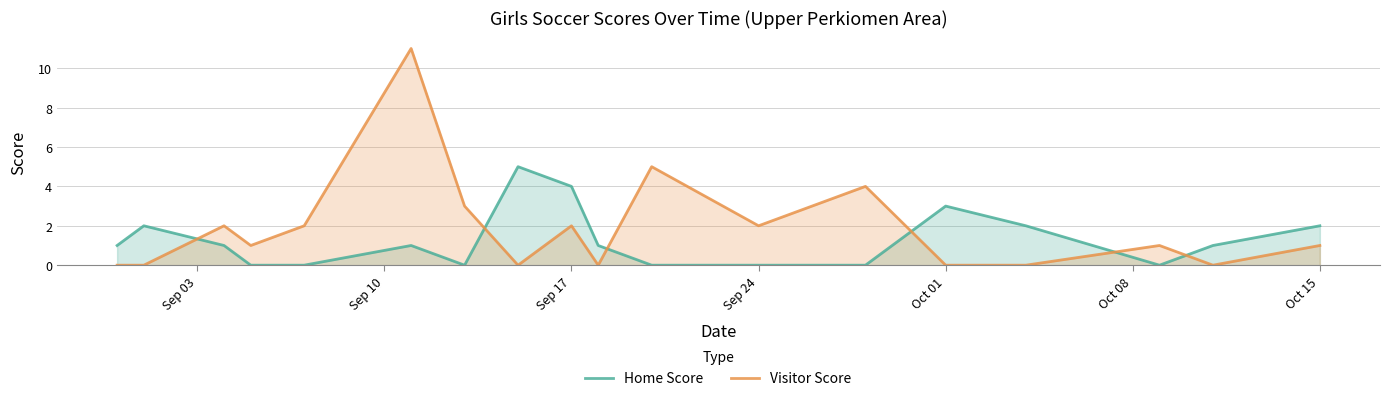

Rank the series by their average value, from highest to lowest.

Visitor Score, Home Score